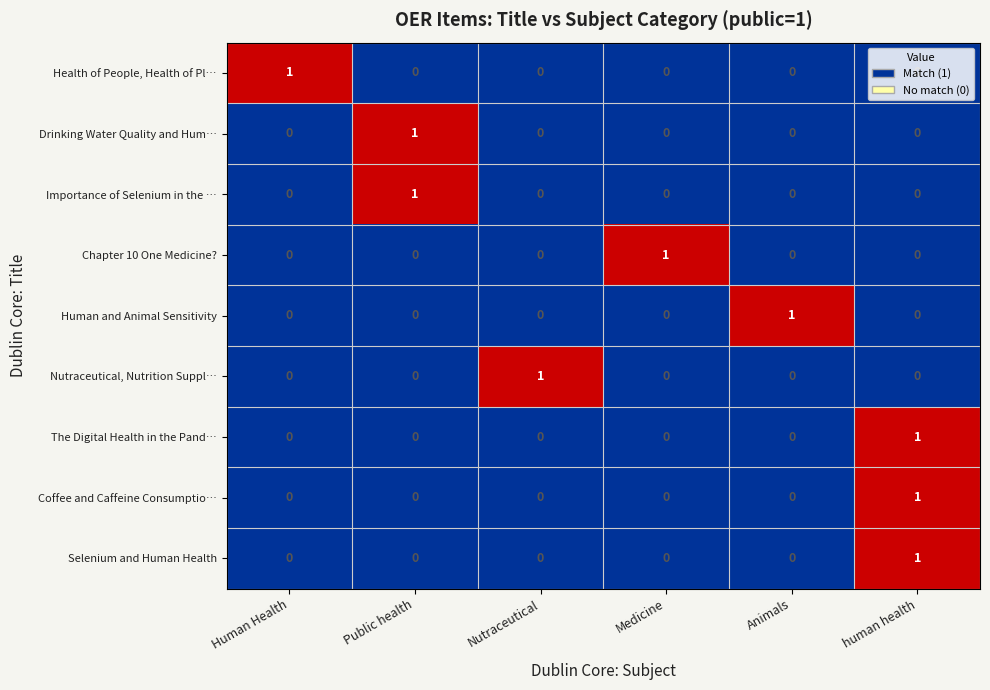

The Health of People, Health of Pl… series shows 2 at Human Health. True or false?

False